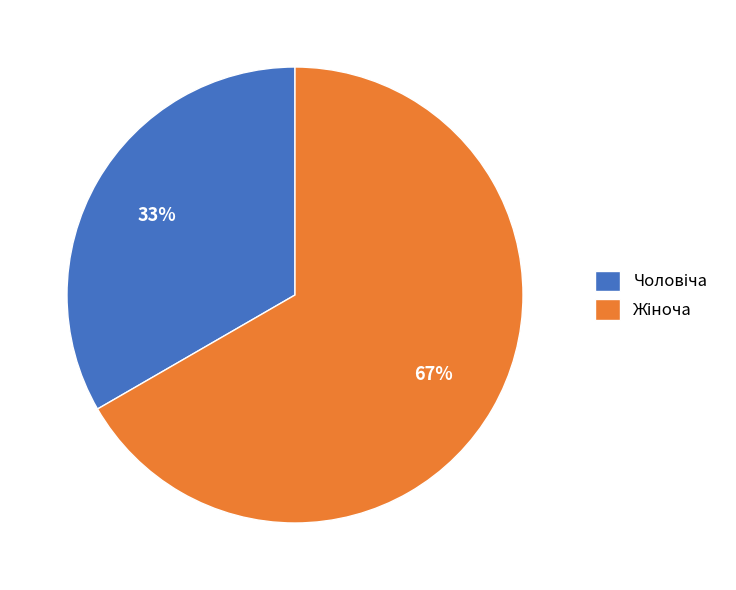

Is there any slice that represents more than half of the pie?

Yes